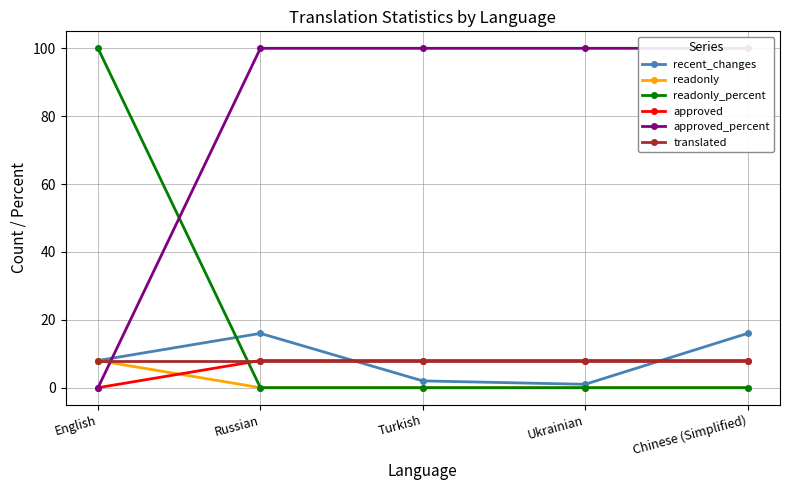

What is the label of the 4th point from the right?

Russian